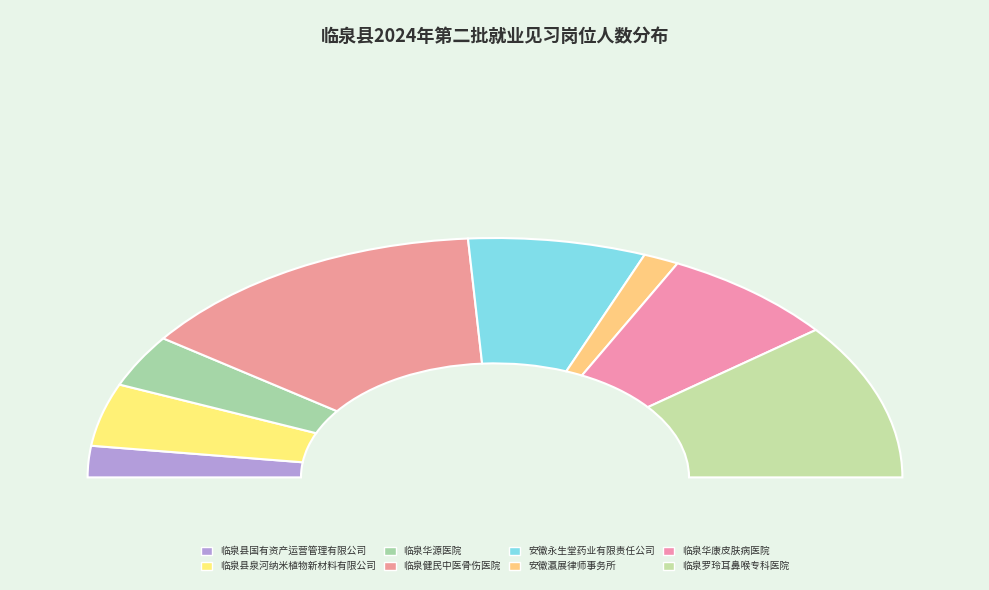

Combined, what portion of the pie is 临泉县国有资产运营管理有限公司 and 临泉罗玲耳鼻喉专科医院?

25.4%